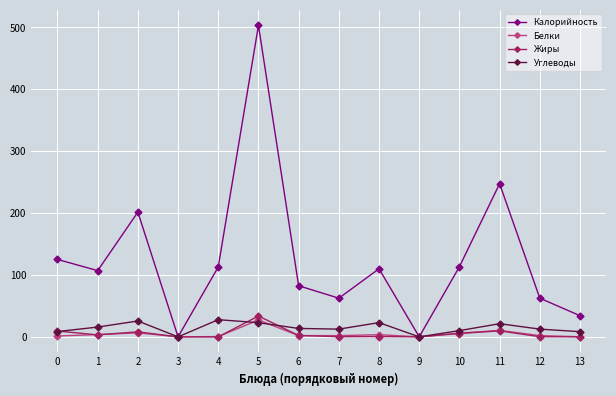

The Калорийность series shows 426.6 at 11. True or false?

False